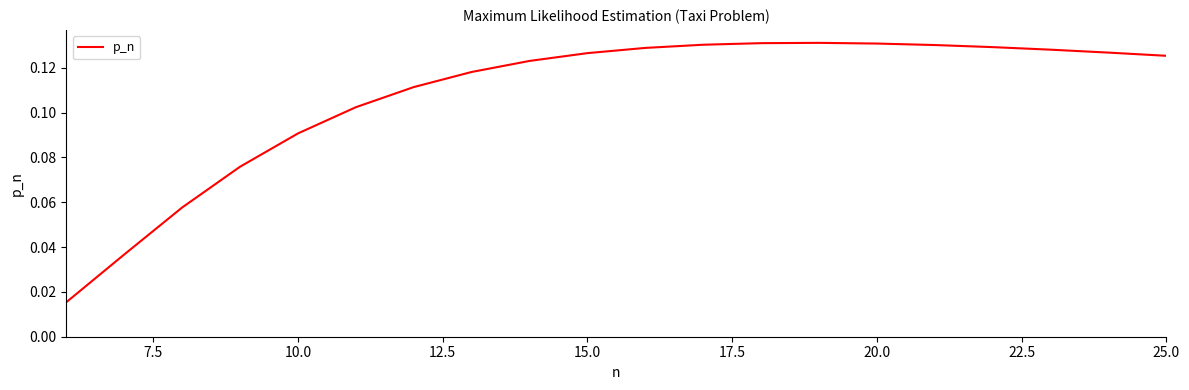

Does the chart display data point markers on the line(s)?

No